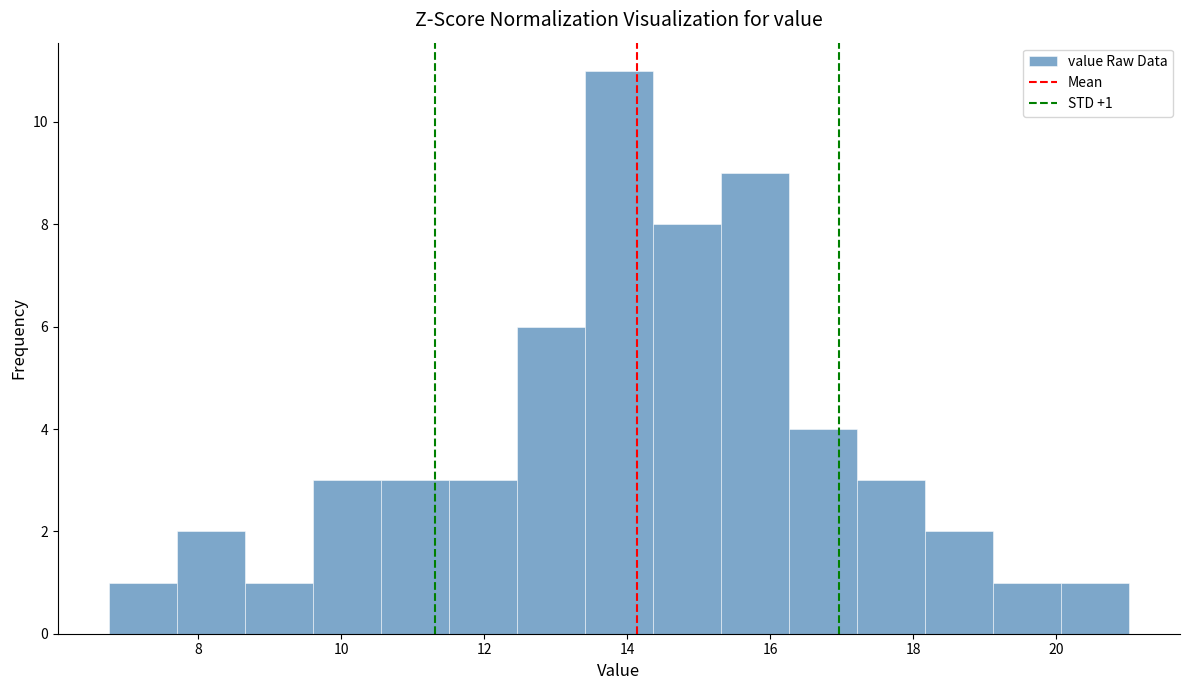

Over which range of the x-axis is the bar tallest?

13.4 to 14.4